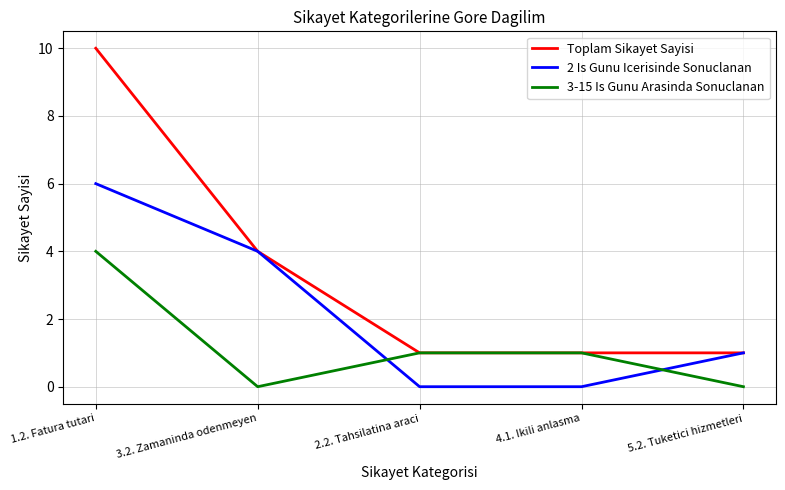

After their last crossing, which series has the higher values: 2 Is Gunu Icerisinde Sonuclanan or 3-15 Is Gunu Arasinda Sonuclanan?

2 Is Gunu Icerisinde Sonuclanan